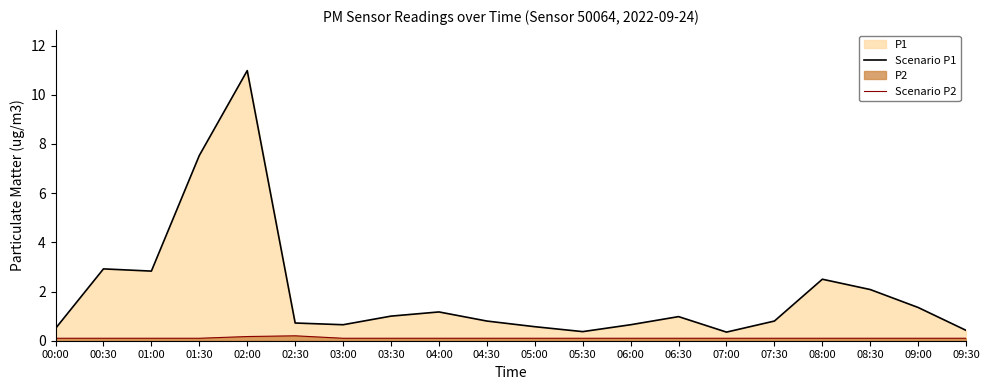

What position from the left is 06:00?

13